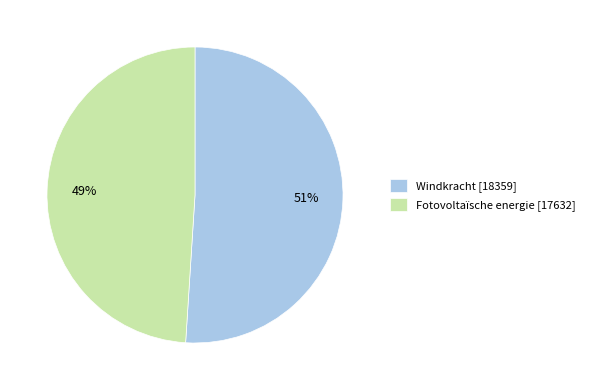

The Windkracht slice represents 51% of the pie. True or false?

True